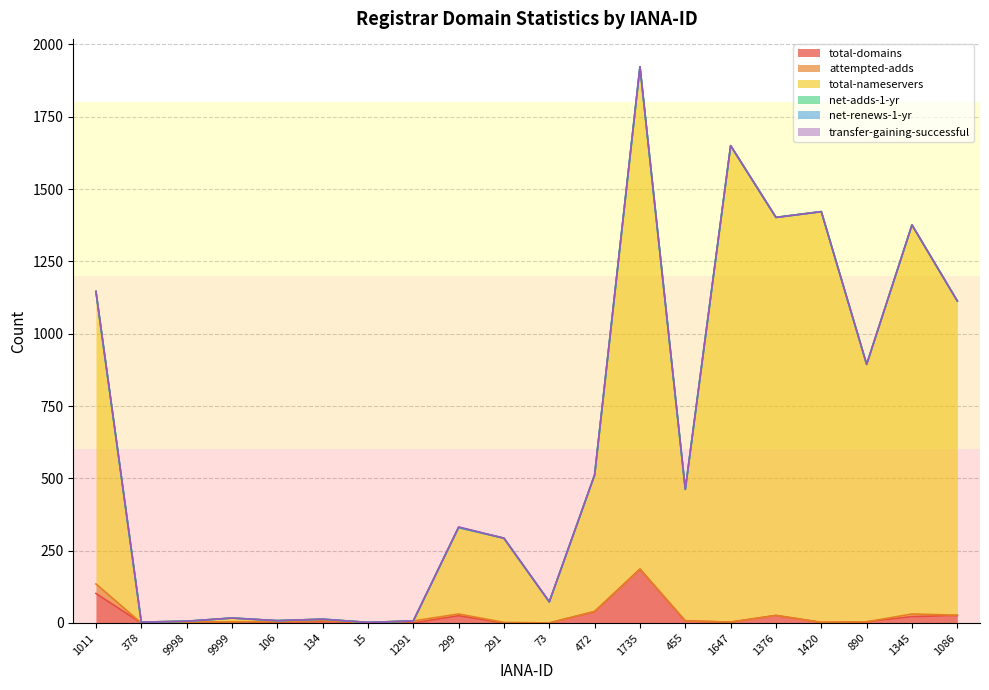

Reading left to right, what are all the values shown in this chart?

total-domains: 1011=102	378=0	9998=3	9999=4	106=3	134=5	15=1	1291=0	299=25	291=0	73=0	472=39	1735=186	455=7	1647=3	1376=26	1420=2	890=4	1345=22	1086=26
attempted-adds: 1011=33	378=0	9998=0	9999=0	106=2	134=3	15=0	1291=7	299=6	291=2	73=0	472=1	1735=0	455=0	1647=0	1376=0	1420=0	890=0	1345=9	1086=1
total-nameservers: 1011=1011	378=3	9998=3	9999=13	106=3	134=5	15=1	1291=0	299=299	291=291	73=73	472=472	1735=1735	455=455	1647=1647	1376=1376	1420=1420	890=890	1345=1345	1086=1086
net-adds-1-yr: 1011=0	378=0	9998=0	9999=0	106=0	134=0	15=0	1291=0	299=0	291=0	73=0	472=0	1735=2	455=0	1647=0	1376=0	1420=0	890=0	1345=0	1086=0
net-renews-1-yr: 1011=0	378=0	9998=0	9999=0	106=0	134=0	15=0	1291=0	299=0	291=0	73=0	472=0	1735=0	455=0	1647=0	1376=0	1420=0	890=0	1345=0	1086=0
transfer-gaining-successful: 1011=0	378=0	9998=0	9999=0	106=0	134=0	15=0	1291=0	299=2	291=0	73=0	472=0	1735=0	455=0	1647=0	1376=0	1420=0	890=0	1345=0	1086=0